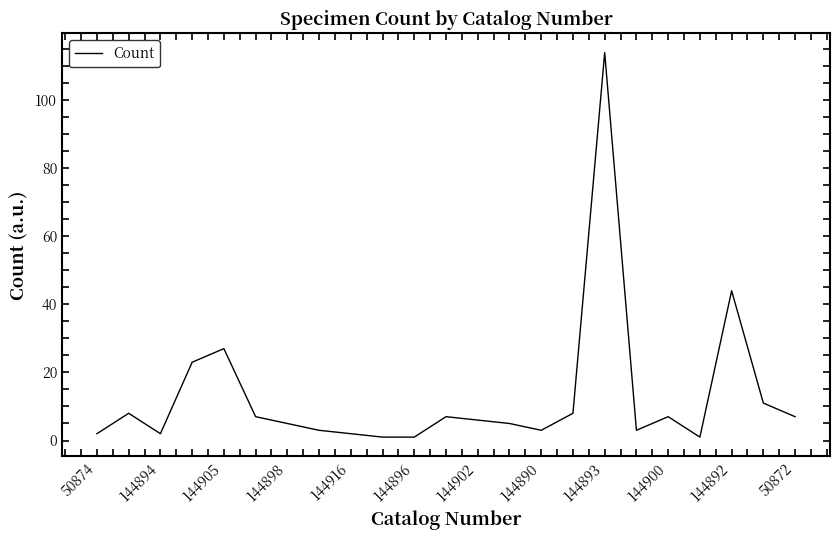

What is the difference between the maximum and minimum values?

113